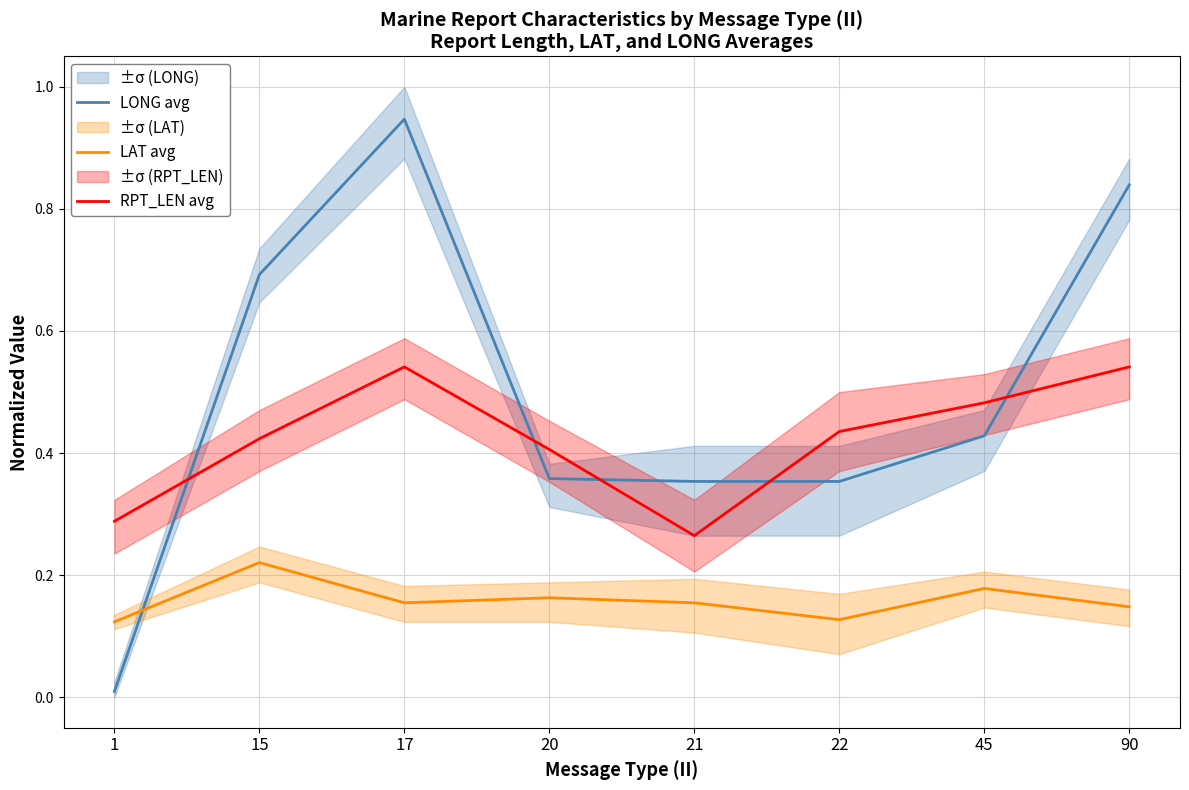

Between 21 and 45, which series saw the biggest shift?

RPT_LEN avg